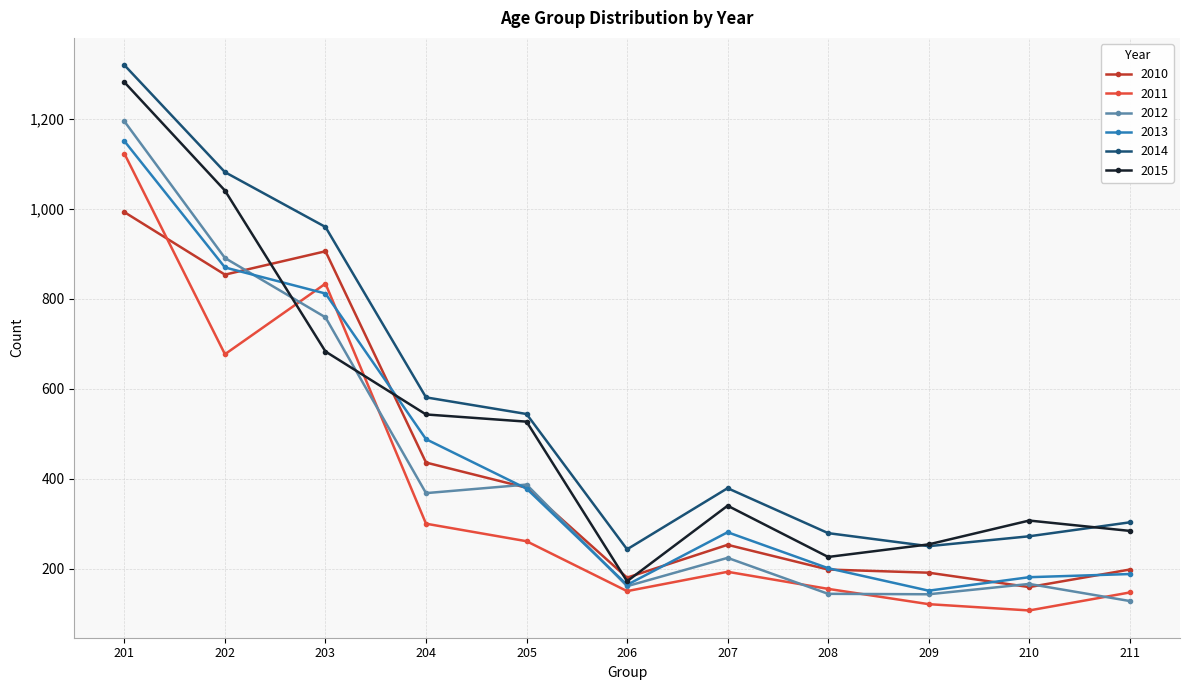

How many categories are shown in the chart?

11